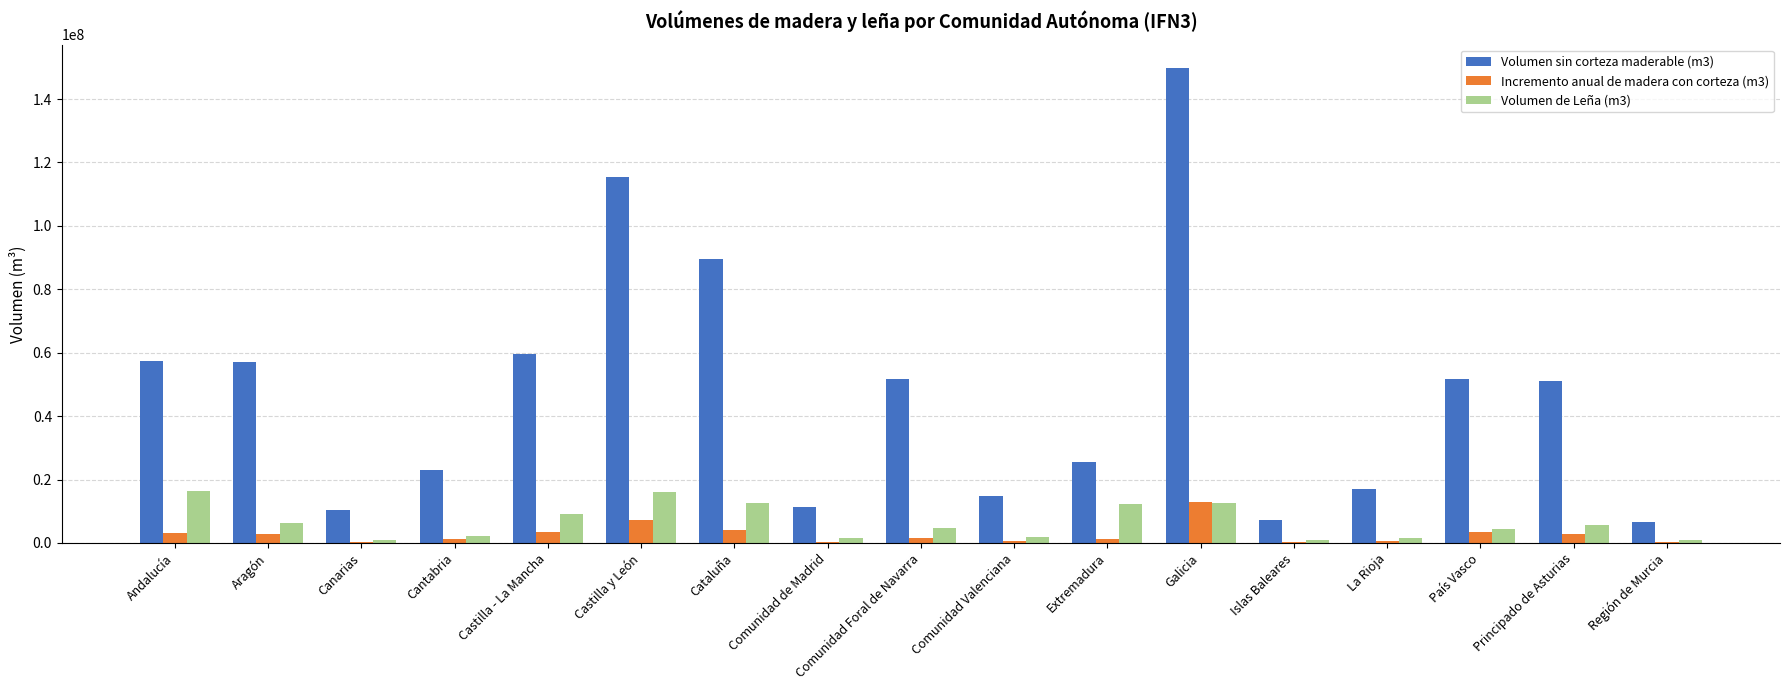

Is the value of Volumen de Leña (m3) at Aragón greater than the value of Volumen sin corteza maderable (m3) at Principado de Asturias?

No